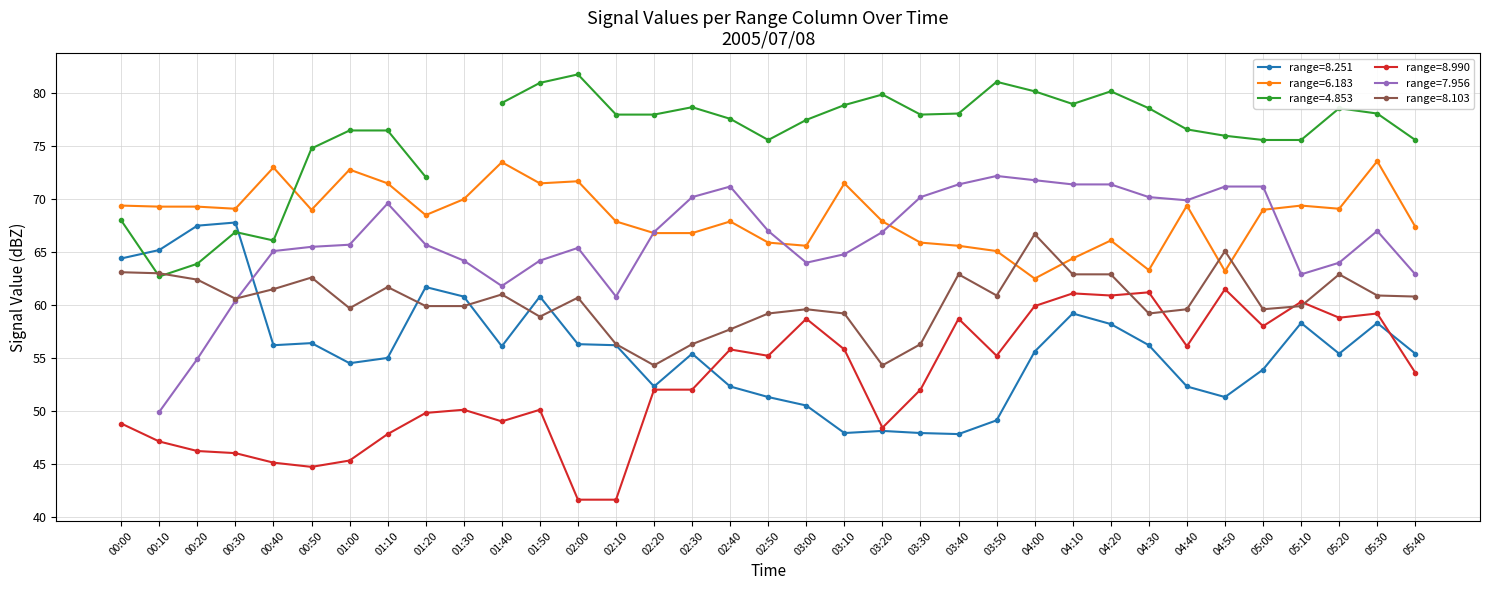

Is this an area chart (filled region under the line)?

No